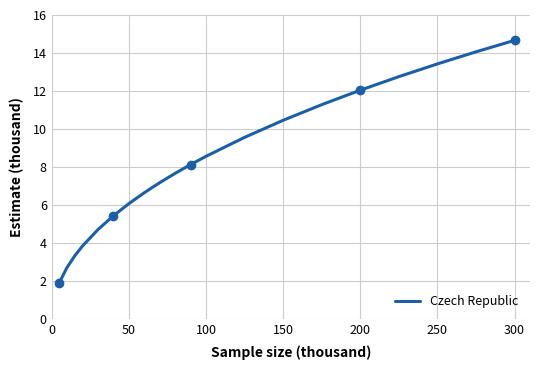

True or false: Czech Republic has a value of 1.9 at 100.

False